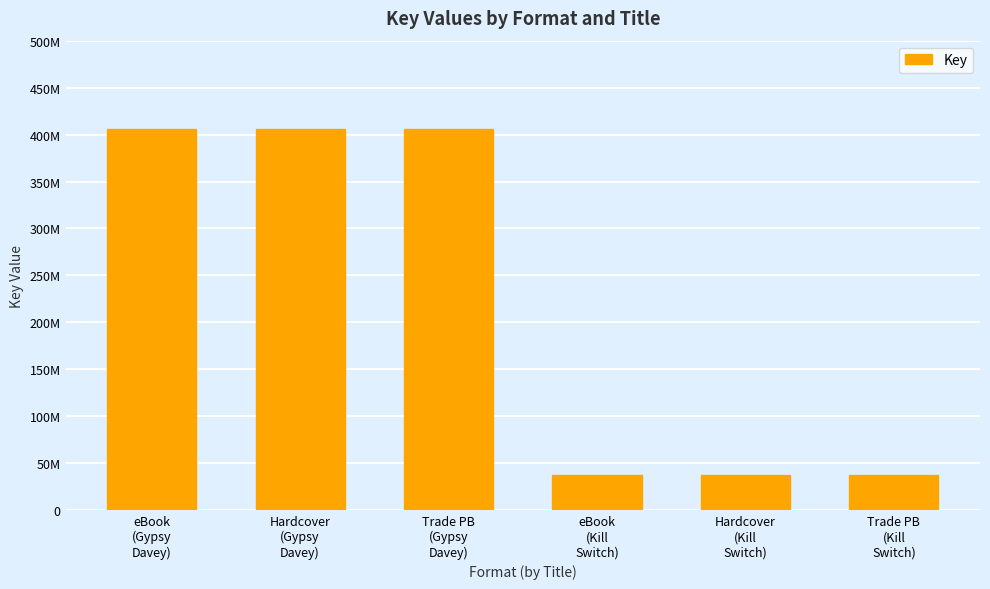

How many data points are less than 406211844?

3